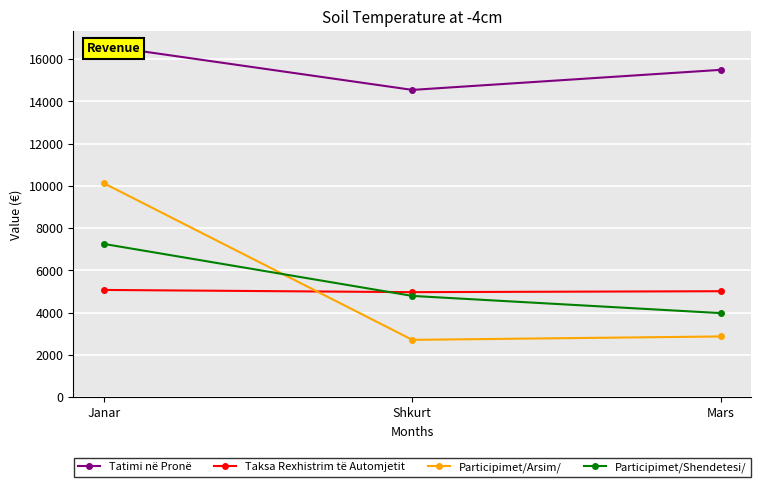

Which series has the largest total across all categories?

Tatimi në Pronë